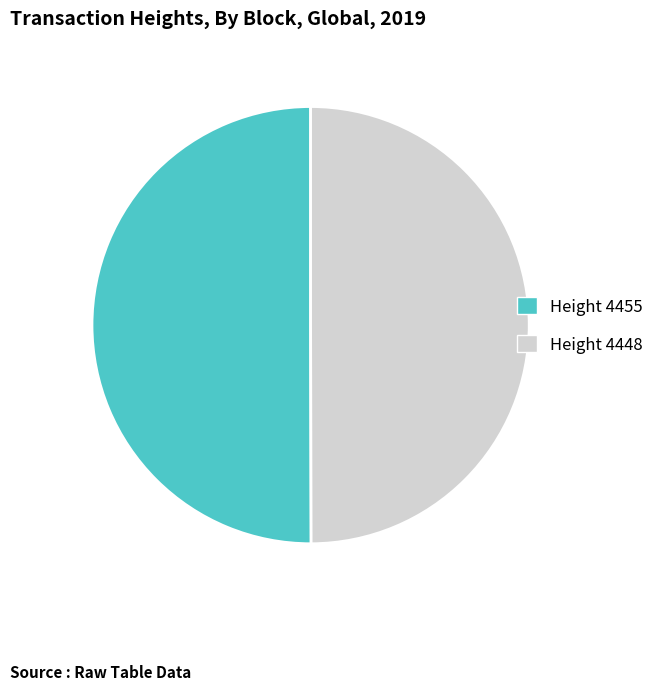

Is the sum of Height 4448 and Height 4455 greater than half?

Yes